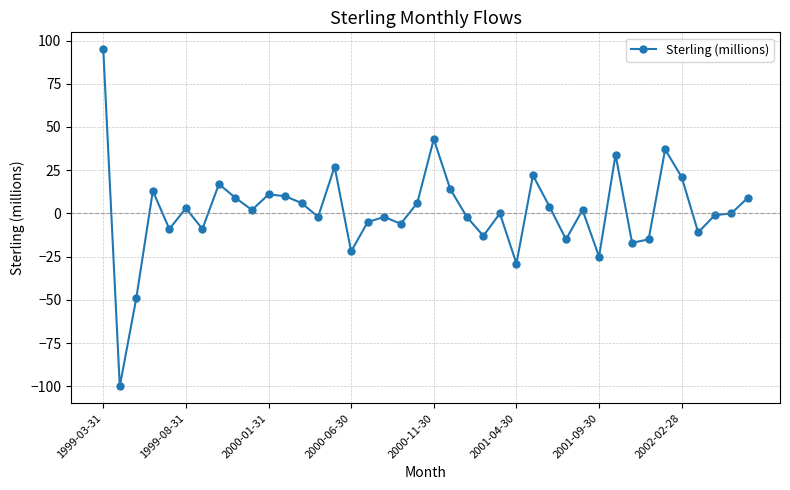

What is the smallest value displayed?

-100